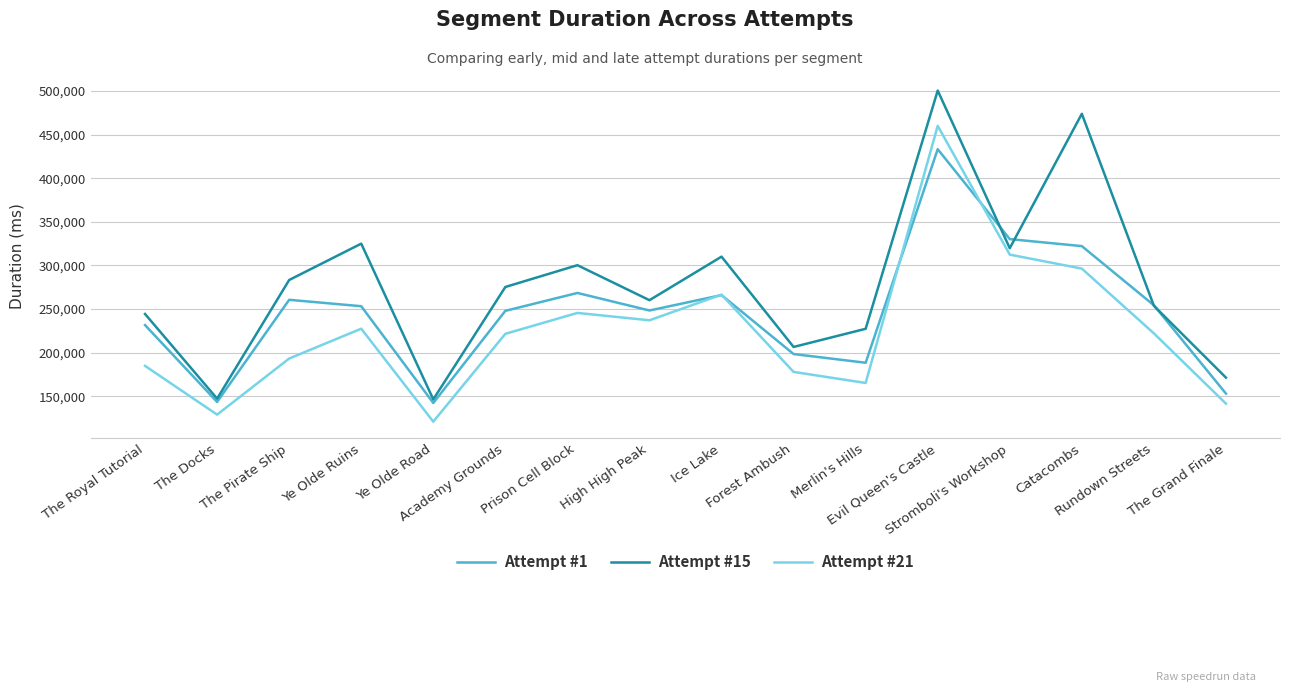

What is the sum of the Attempt #21 values at The Royal Tutorial and Evil Queen's Castle?

644866